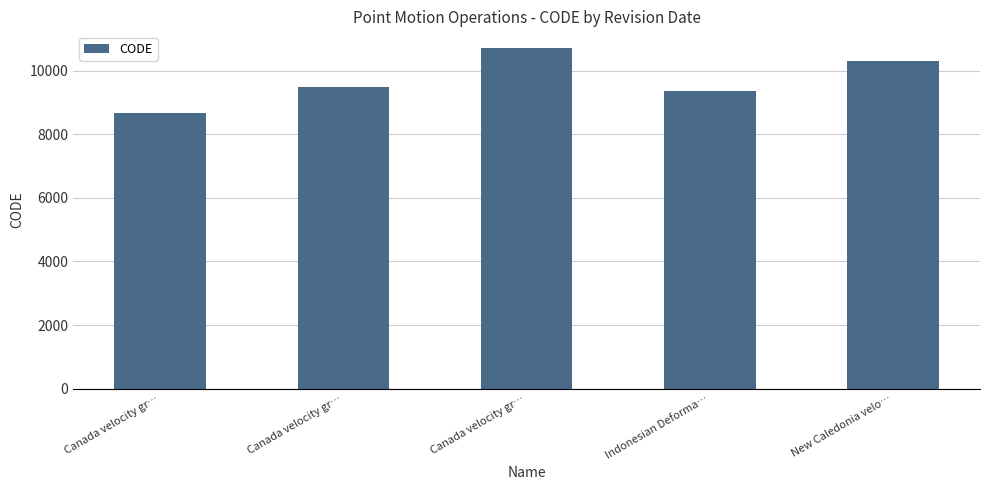

Are the bars horizontal?

No